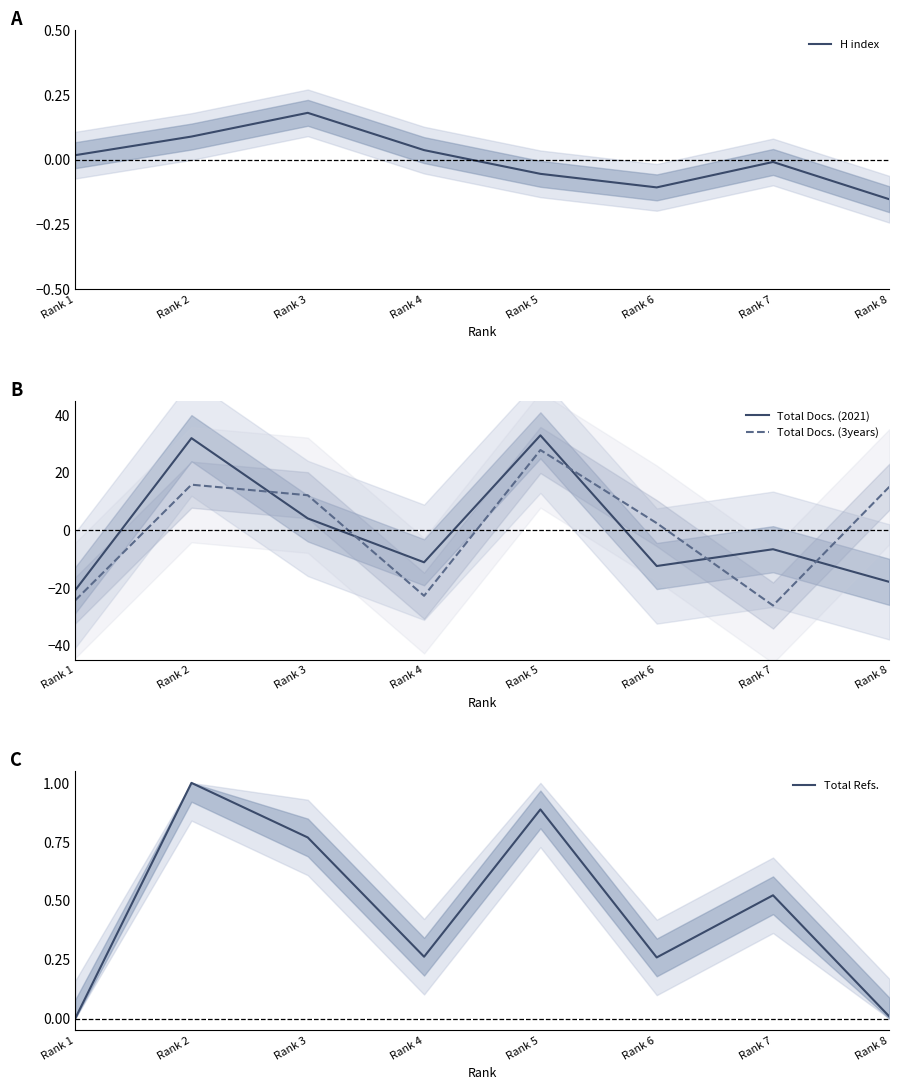

Which has a higher value, Rank 3 or Rank 5?

Rank 3